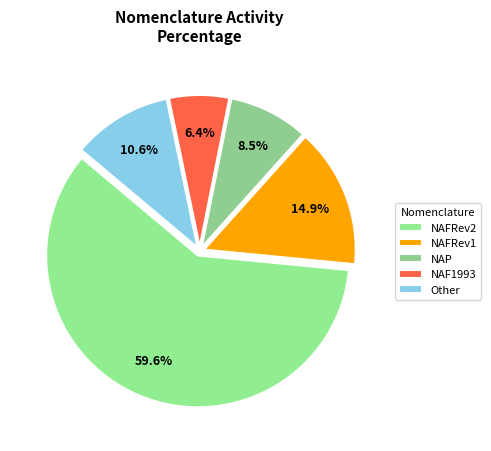

How many slices are in this pie chart?

5